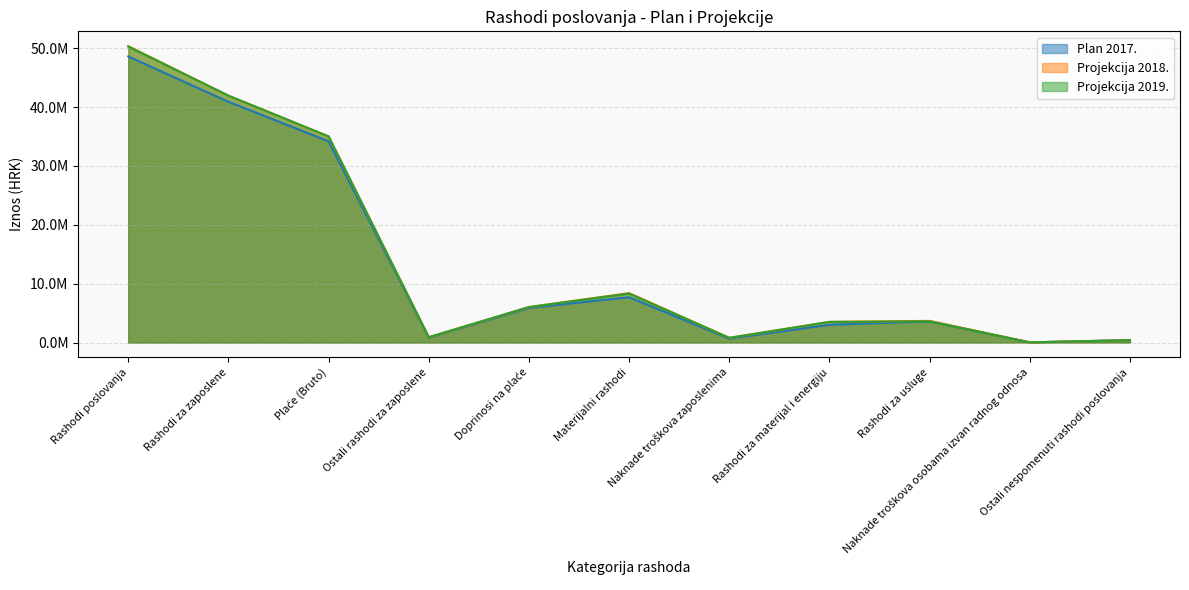

How many lines are shown in the chart?

3